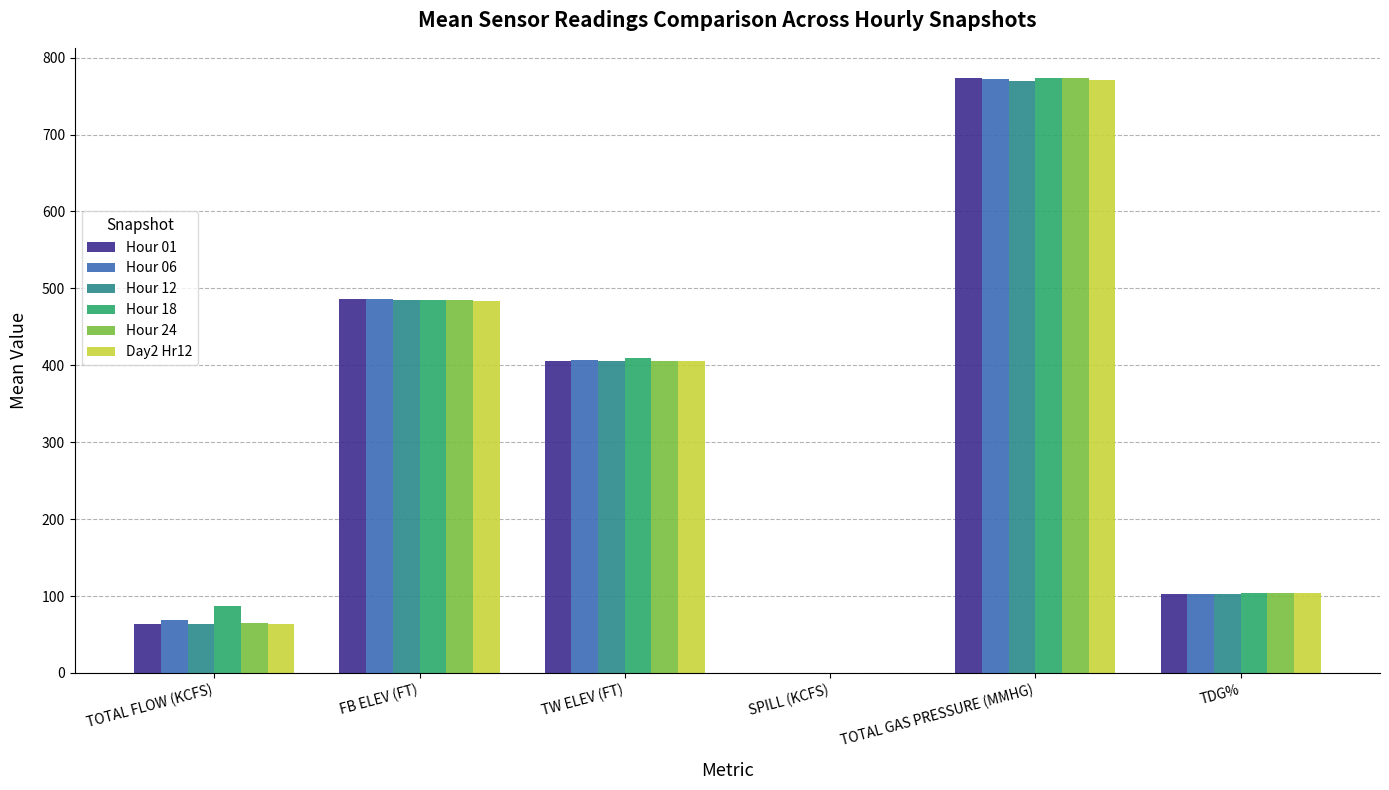

Which series changed the most between TOTAL FLOW (KCFS) and TOTAL GAS PRESSURE (MMHG)?

Hour 01